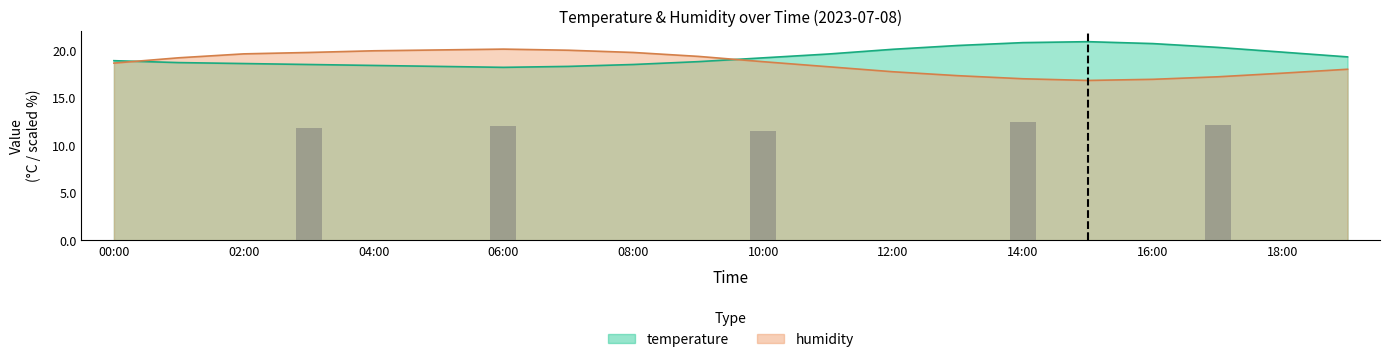

Between 12:00 and 07:00, which is larger?

12:00